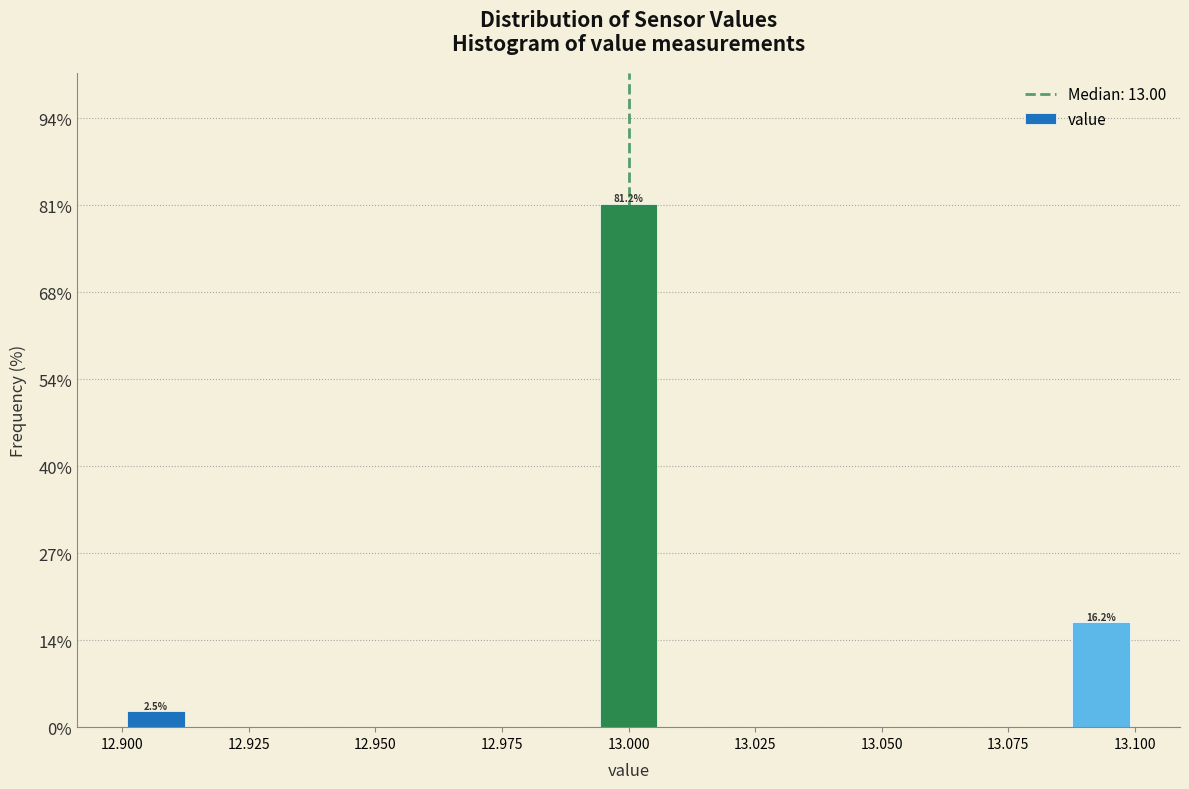

Read against the x-axis, roughly where is the centre of the tallest bar?

13.000